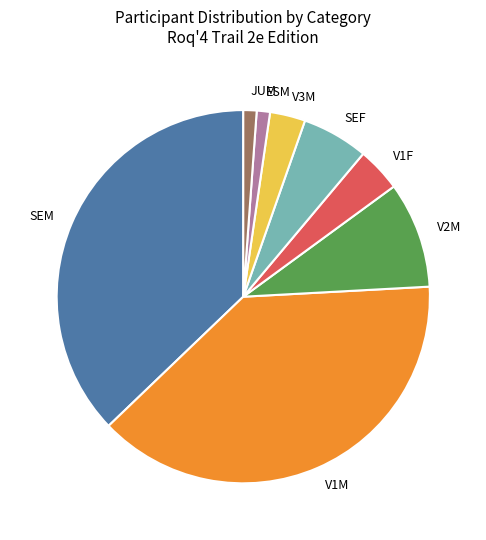

Between JUM and SEM, which is larger?

SEM